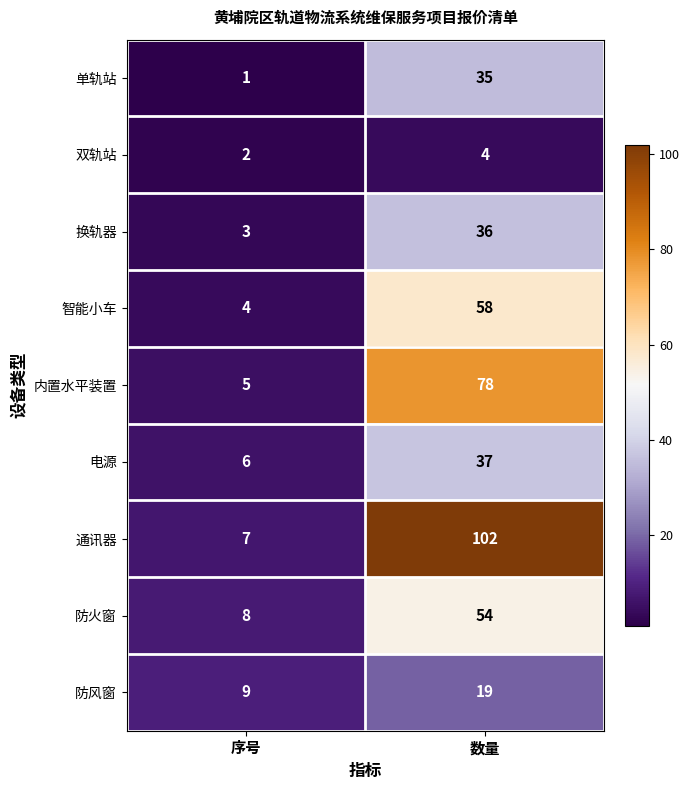

Reading left to right, list all the values displayed in this chart.

单轨站: 1	35
双轨站: 2	4
换轨器: 3	36
智能小车: 4	58
内置水平装置: 5	78
电源: 6	37
通讯器: 7	102
防火窗: 8	54
防风窗: 9	19